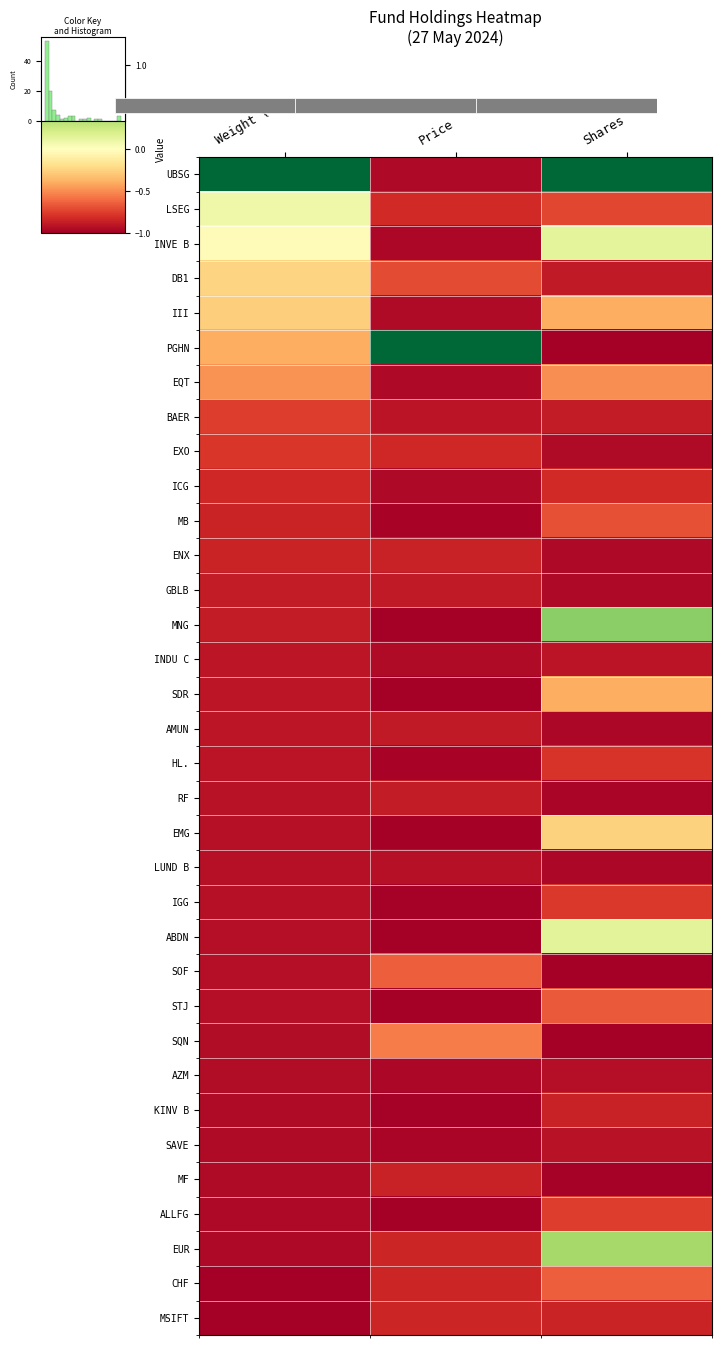

Reading right to left, list all the values displayed in this chart.

UBSG: Shares=1.0	Price=-1.0	Weight (%)=1.0
LSEG: Shares=-0.7	Price=-0.8	Weight (%)=0.1
INVE B: Shares=0.1	Price=-1.0	Weight (%)=-0.0
DB1: Shares=-0.9	Price=-0.7	Weight (%)=-0.2
III: Shares=-0.4	Price=-0.9	Weight (%)=-0.3
PGHN: Shares=-1.0	Price=1.0	Weight (%)=-0.4
EQT: Shares=-0.5	Price=-1.0	Weight (%)=-0.5
BAER: Shares=-0.9	Price=-0.9	Weight (%)=-0.8
EXO: Shares=-0.9	Price=-0.8	Weight (%)=-0.8
ICG: Shares=-0.8	Price=-1.0	Weight (%)=-0.8
MB: Shares=-0.7	Price=-1.0	Weight (%)=-0.8
ENX: Shares=-1.0	Price=-0.9	Weight (%)=-0.8
GBLB: Shares=-1.0	Price=-0.9	Weight (%)=-0.9
MNG: Shares=0.5	Price=-1.0	Weight (%)=-0.9
INDU C: Shares=-0.9	Price=-1.0	Weight (%)=-0.9
SDR: Shares=-0.4	Price=-1.0	Weight (%)=-0.9
AMUN: Shares=-1.0	Price=-0.9	Weight (%)=-0.9
HL.: Shares=-0.8	Price=-1.0	Weight (%)=-0.9
RF: Shares=-1.0	Price=-0.9	Weight (%)=-0.9
EMG: Shares=-0.3	Price=-1.0	Weight (%)=-0.9
LUND B: Shares=-1.0	Price=-0.9	Weight (%)=-0.9
IGG: Shares=-0.8	Price=-1.0	Weight (%)=-0.9
ABDN: Shares=0.1	Price=-1.0	Weight (%)=-0.9
SOF: Shares=-1.0	Price=-0.6	Weight (%)=-0.9
STJ: Shares=-0.7	Price=-1.0	Weight (%)=-0.9
SQN: Shares=-1.0	Price=-0.6	Weight (%)=-0.9
AZM: Shares=-0.9	Price=-1.0	Weight (%)=-0.9
KINV B: Shares=-0.9	Price=-1.0	Weight (%)=-0.9
SAVE: Shares=-0.9	Price=-1.0	Weight (%)=-0.9
MF: Shares=-1.0	Price=-0.9	Weight (%)=-1.0
ALLFG: Shares=-0.8	Price=-1.0	Weight (%)=-1.0
EUR: Shares=0.4	Price=-0.8	Weight (%)=-1.0
CHF: Shares=-0.6	Price=-0.8	Weight (%)=-1.0
MSIFT: Shares=-0.9	Price=-0.8	Weight (%)=-1.0